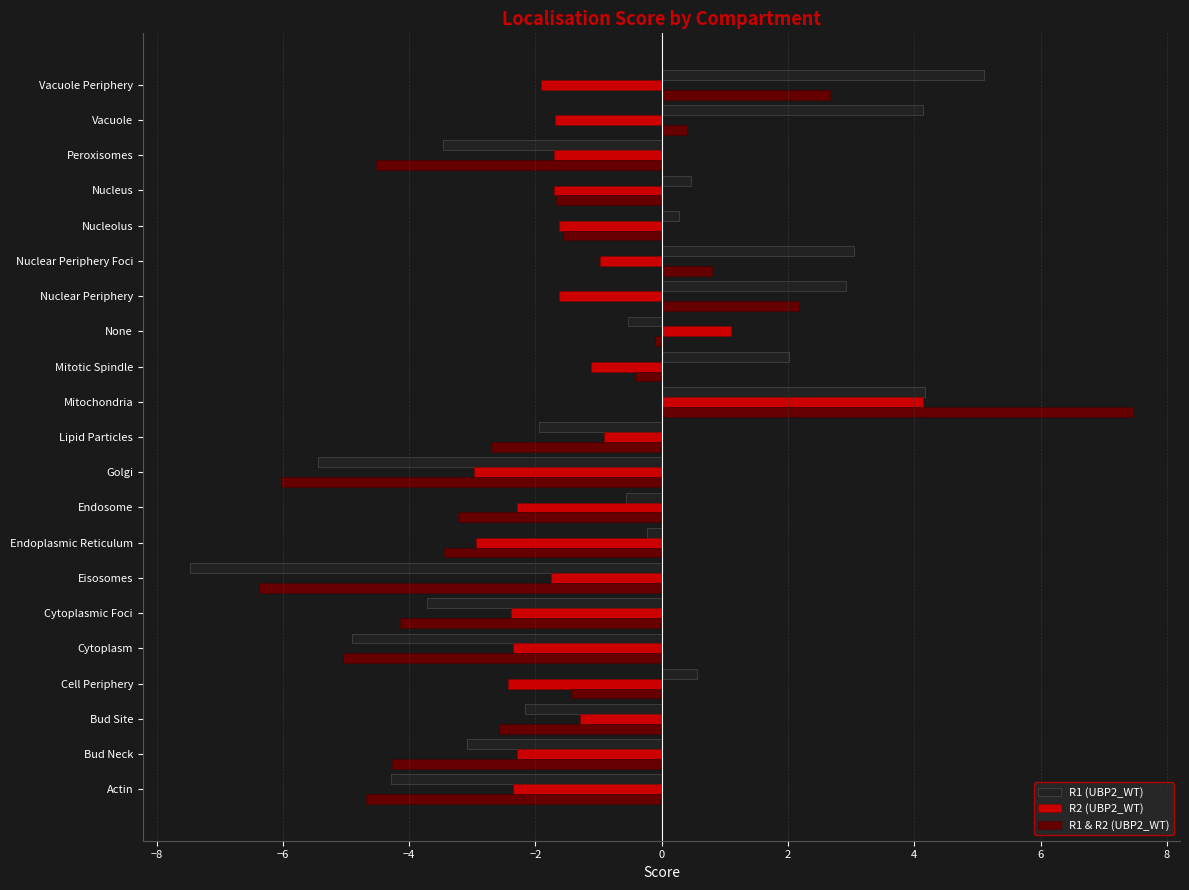

The R1 (UBP2_WT) series shows 4.2 at Nuclear Periphery. True or false?

False